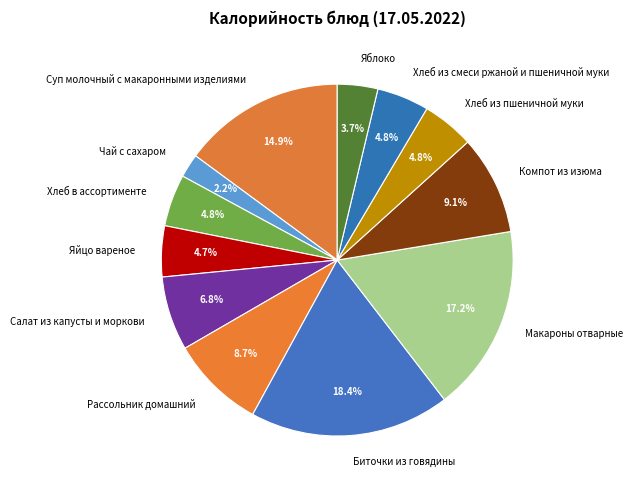

Is Яйцо вареное the majority of the pie?

No